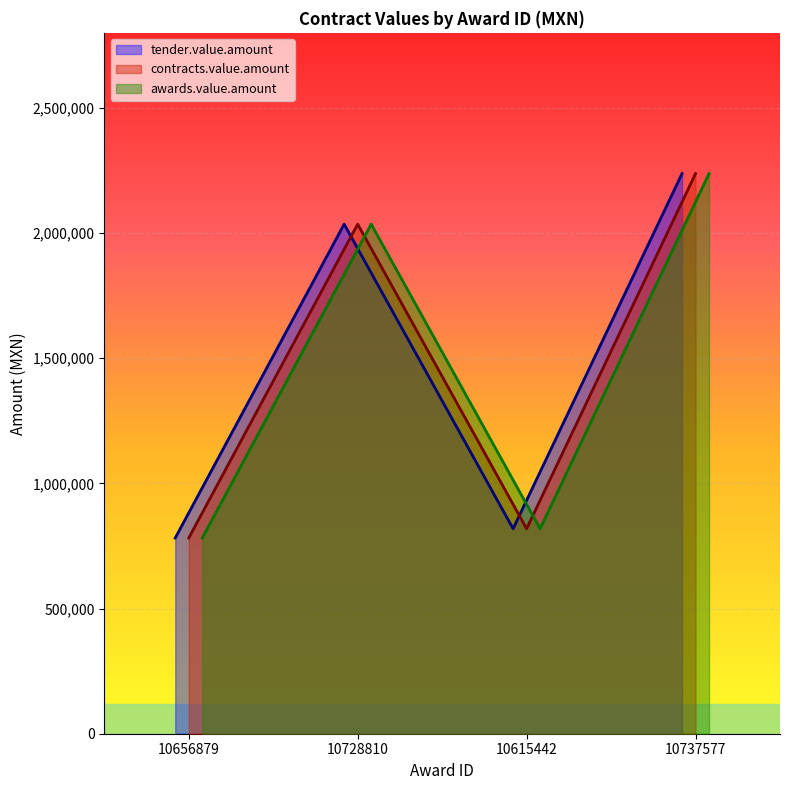

In tender.value.amount, how many points are higher than both neighbors (excluding endpoints)?

1